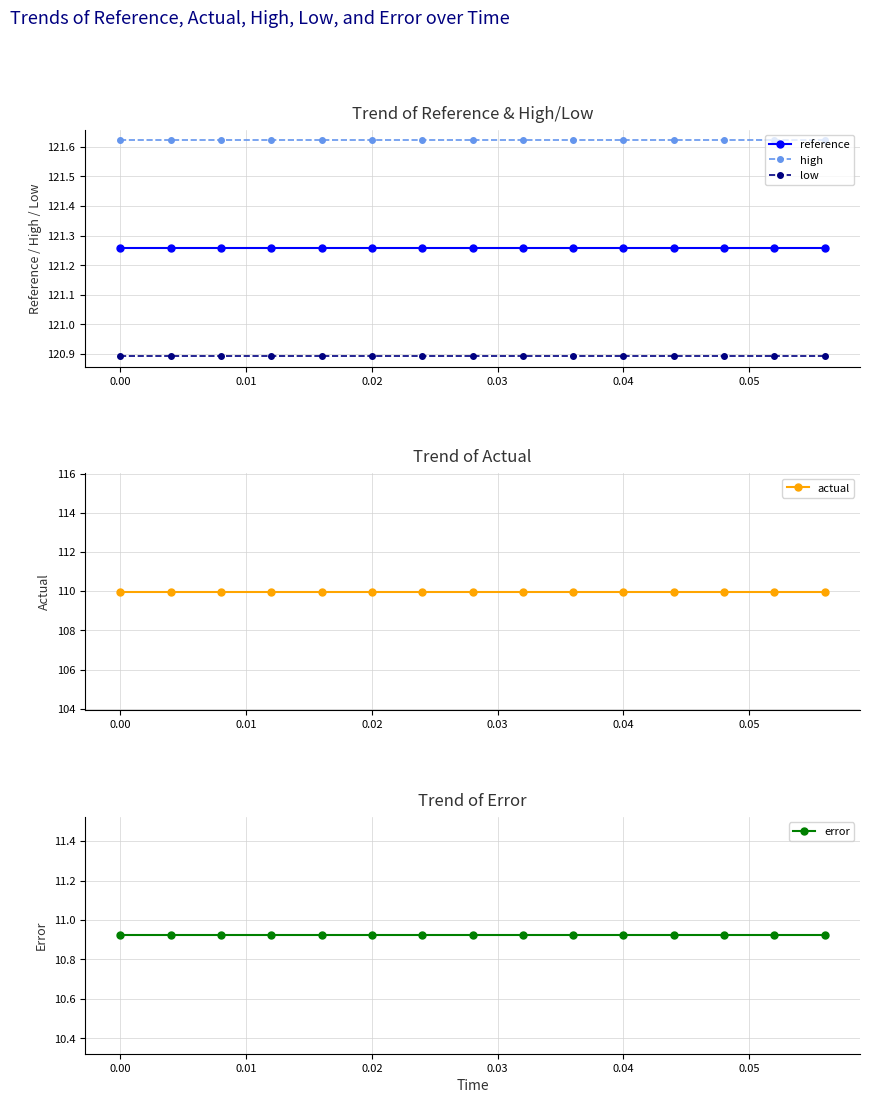

True or false: reference and high intersect in this chart.

False